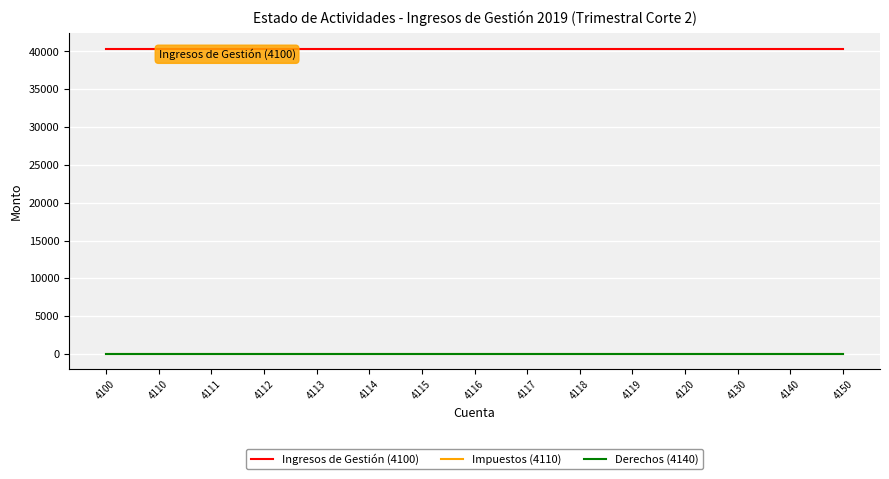

True or false: Derechos (4140) has a value of 0 at 4150.

True